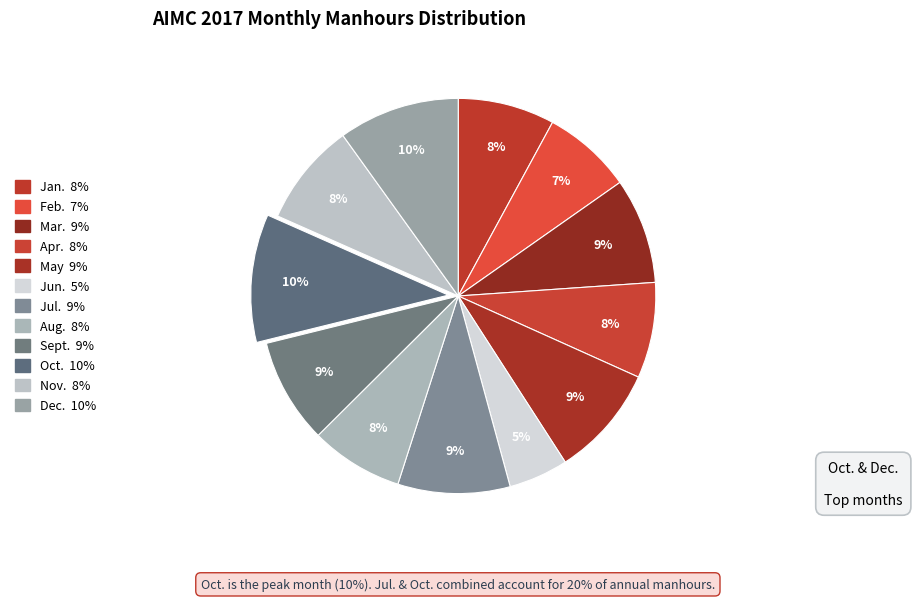

How many slices are in this pie chart?

12